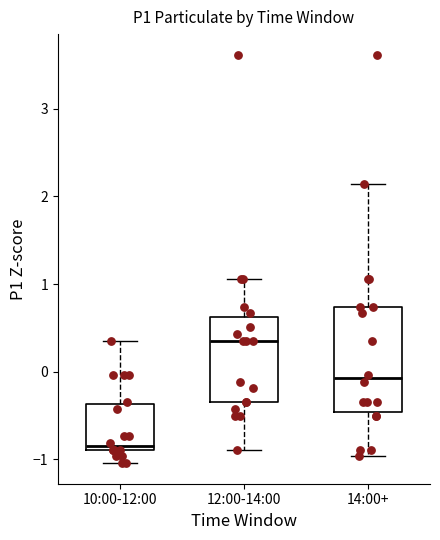

Where is the lower edge of the box for 10:00-12:00 on the y-axis? The values are not printed on the chart, so give them approximately, as read against the axis.

-0.9